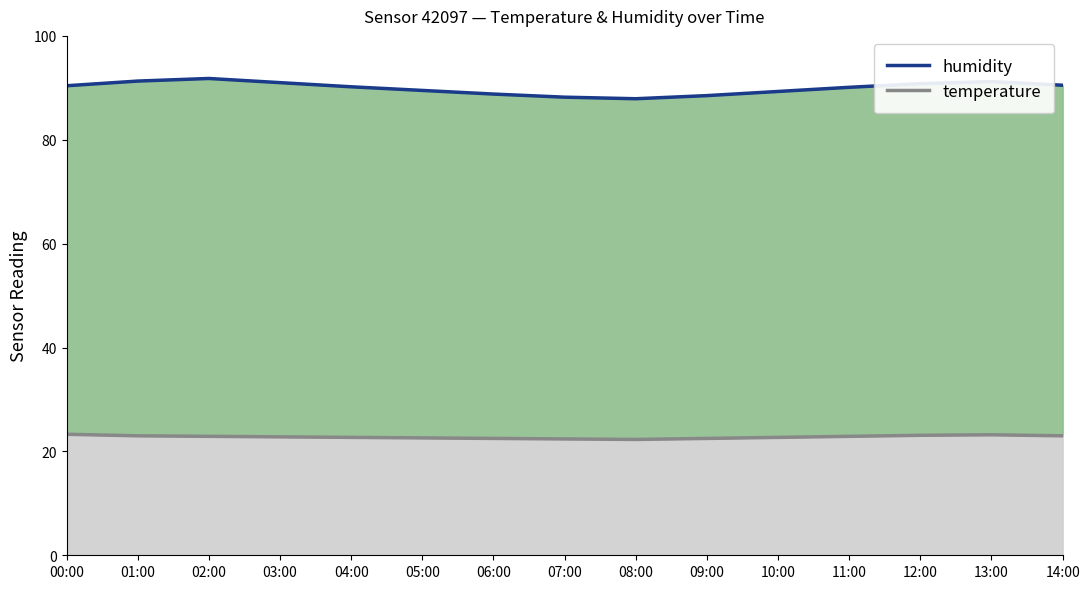

How many distinct data groups are displayed?

2